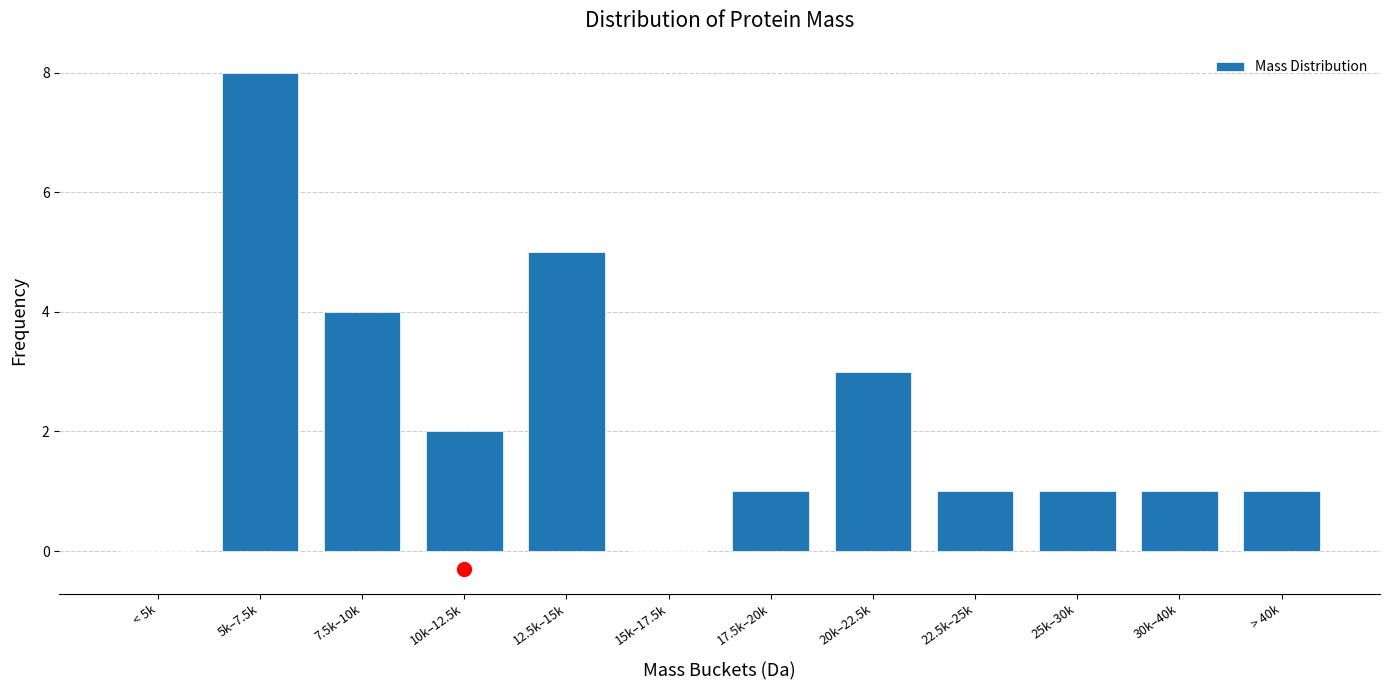

Reading left to right, extract all data points from this chart.

< 5k=0	5k–7.5k=8	7.5k–10k=4	10k–12.5k=2	12.5k–15k=5	15k–17.5k=0	17.5k–20k=1	20k–22.5k=3	22.5k–25k=1	25k–30k=1	30k–40k=1	> 40k=1